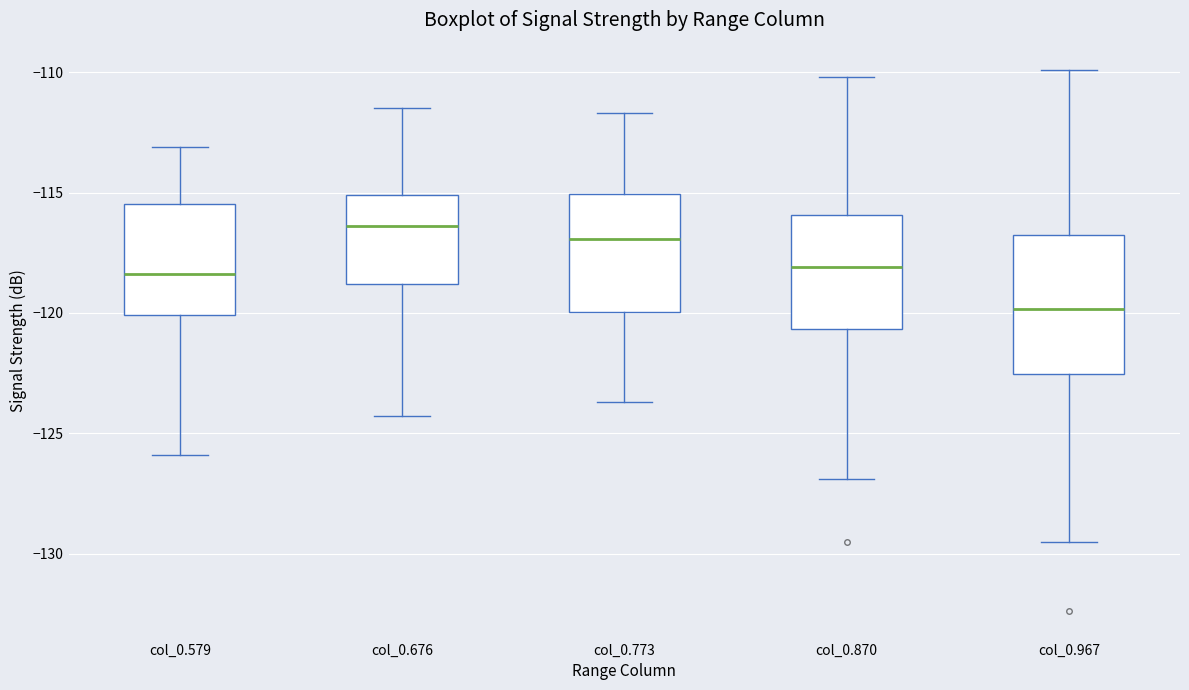

Where does the median line of the box for col_0.579 sit on the y-axis? The values are not printed on the chart, so give them approximately, as read against the axis.

-118.5